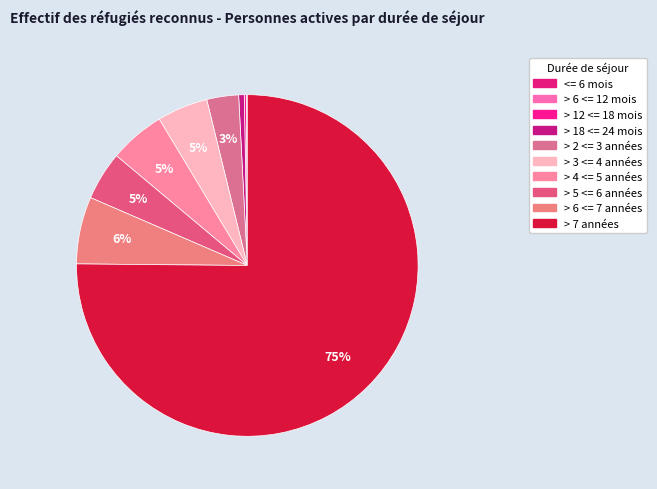

To the nearest percent, what percentage of the pie is > 6 <= 7 années?

6%